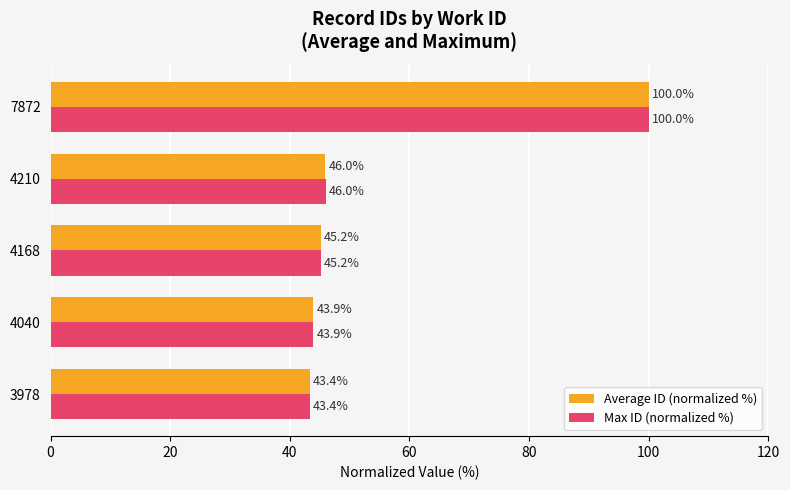

What is the difference between the second highest and minimum values in the Max ID (normalized %) series?

2.6